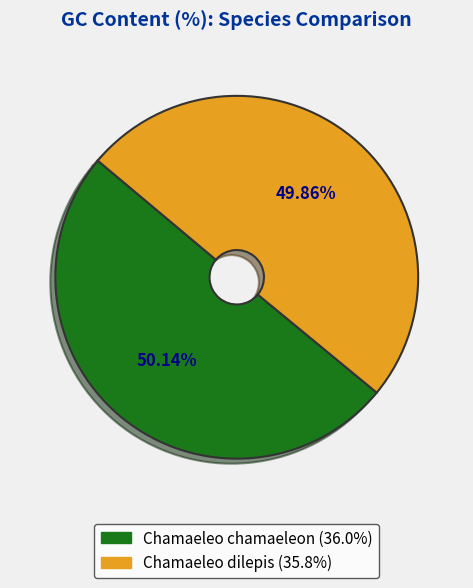

Is there a majority slice in this chart?

Yes